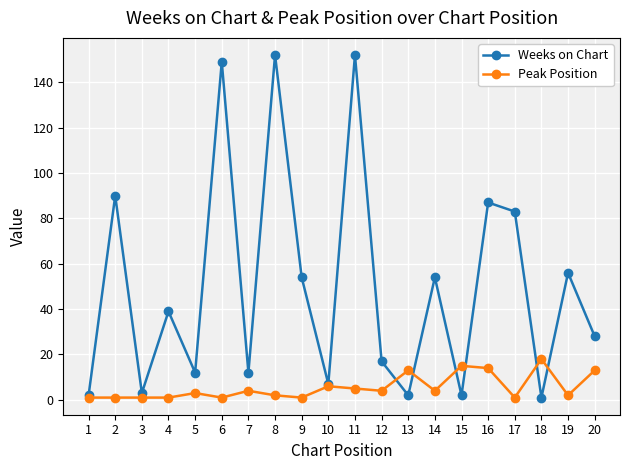

After their last crossing, which series has the higher values: Peak Position or Weeks on Chart?

Weeks on Chart